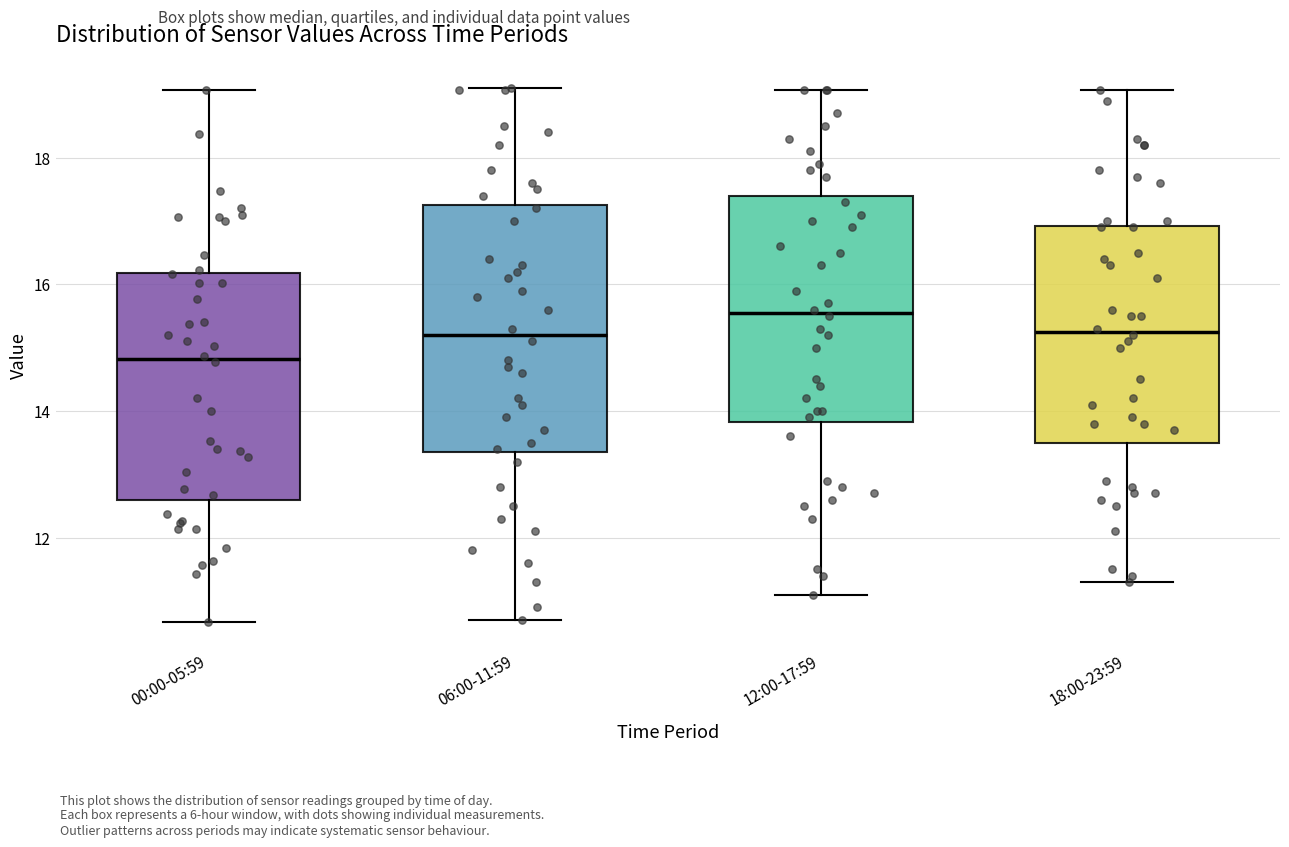

Which box is the tallest, from its lower edge to its upper edge?

06:00-11:59